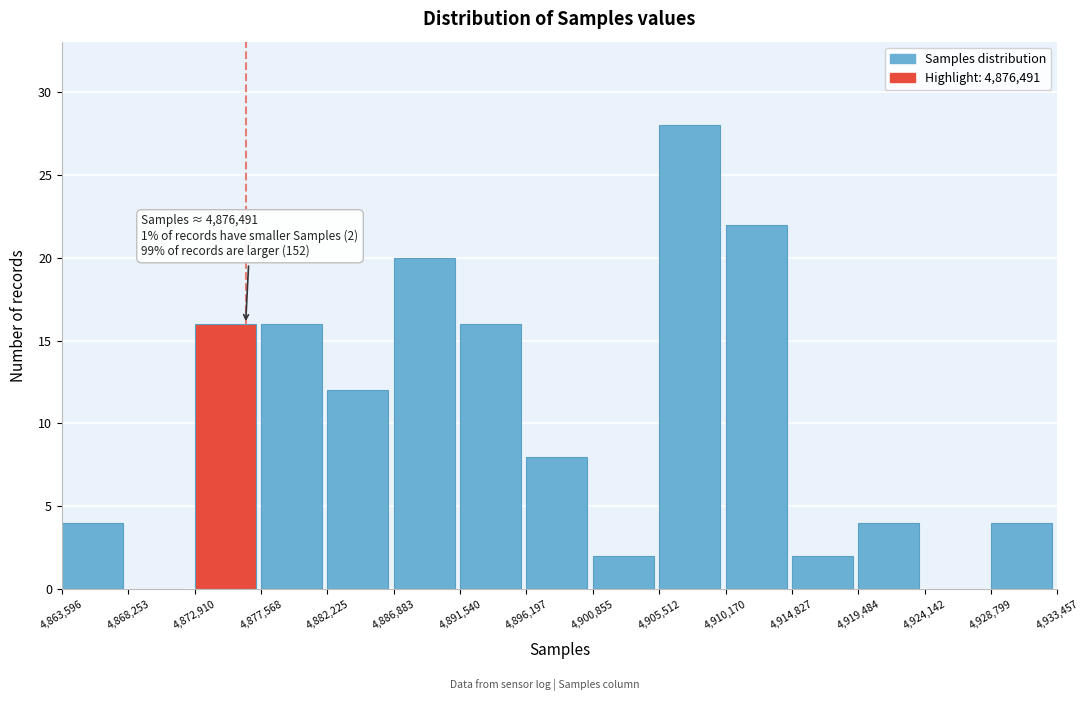

Over which range of the x-axis is the bar tallest?

4,905,512 to 4,910,170